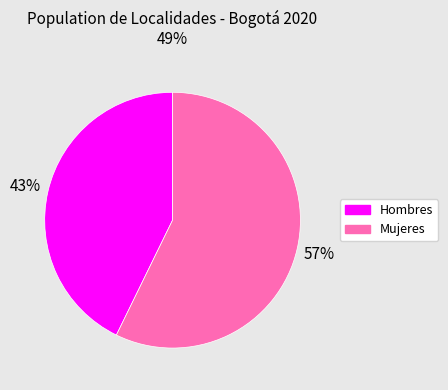

Is there a majority slice in this chart?

Yes